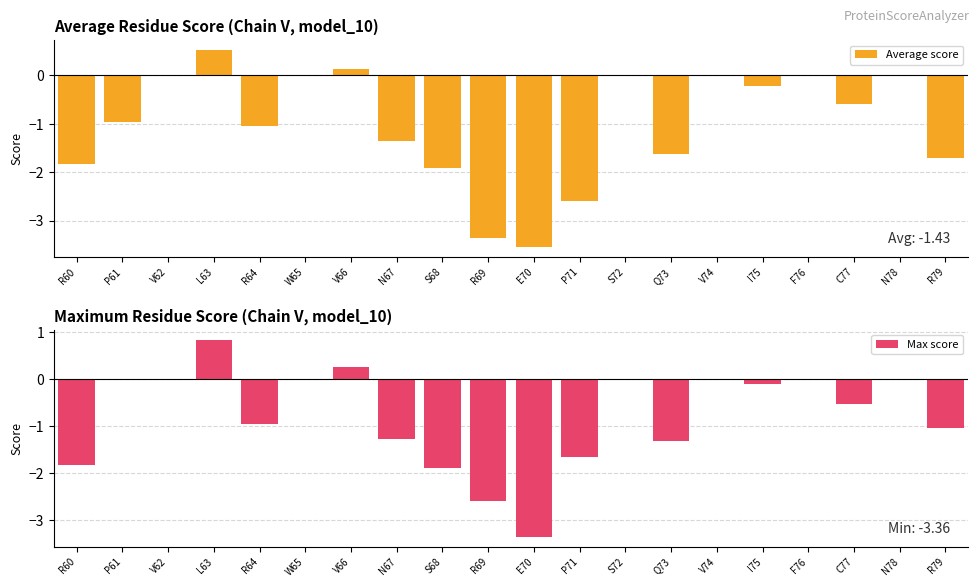

What is the difference between the maximum and second lowest values in the Average score series?

3.9